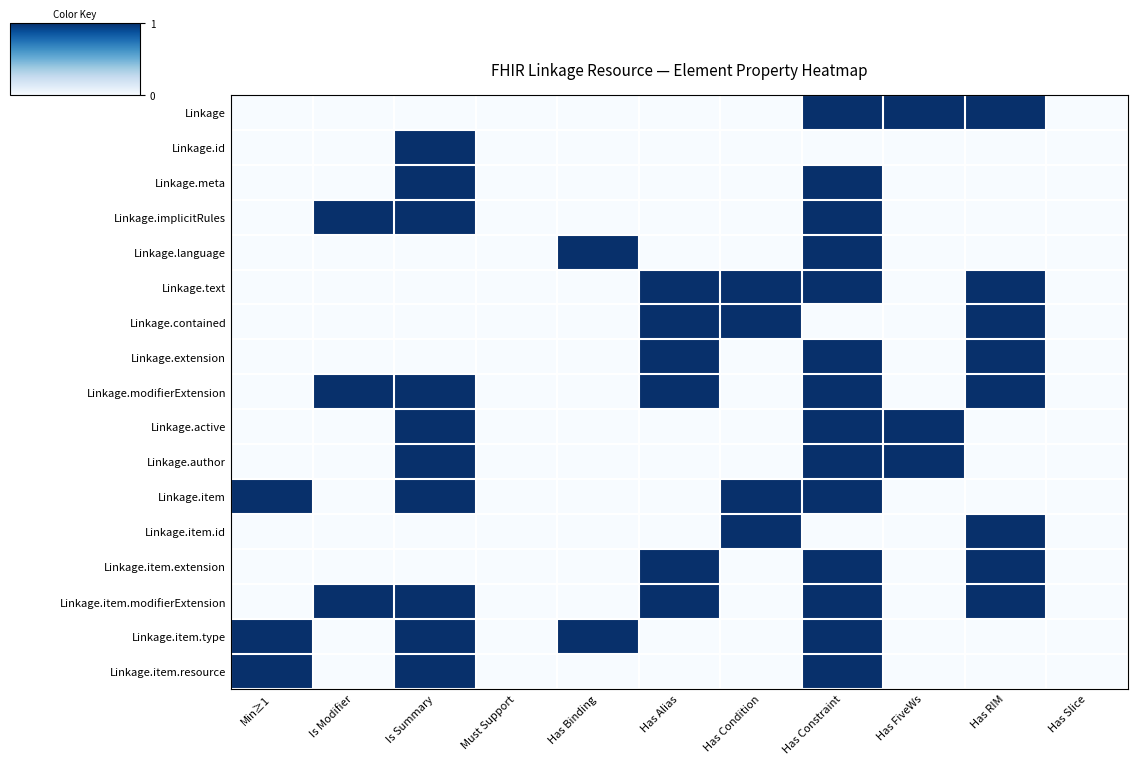

Count the number of categories in the chart.

11